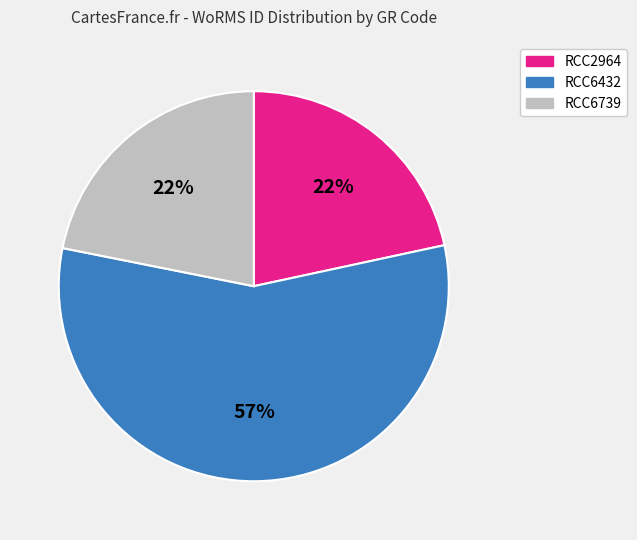

Which slice is the largest?

RCC6432